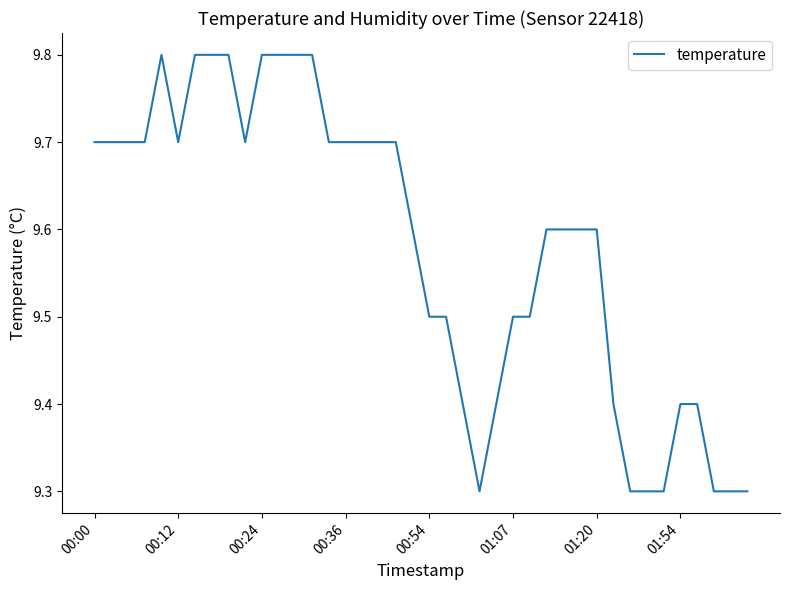

What is the minimum value shown in the chart?

9.3